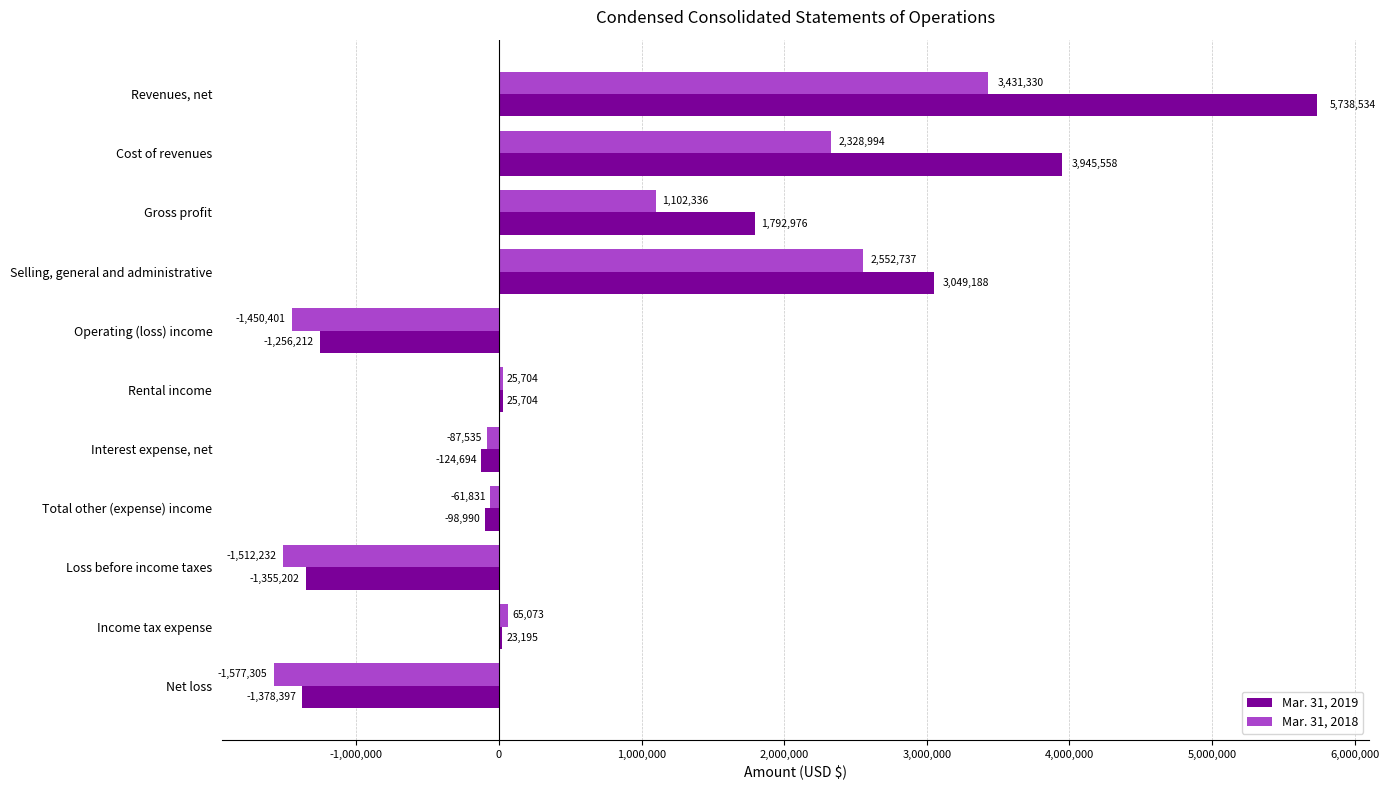

At which category is the sum across all series the highest?

Revenues, net